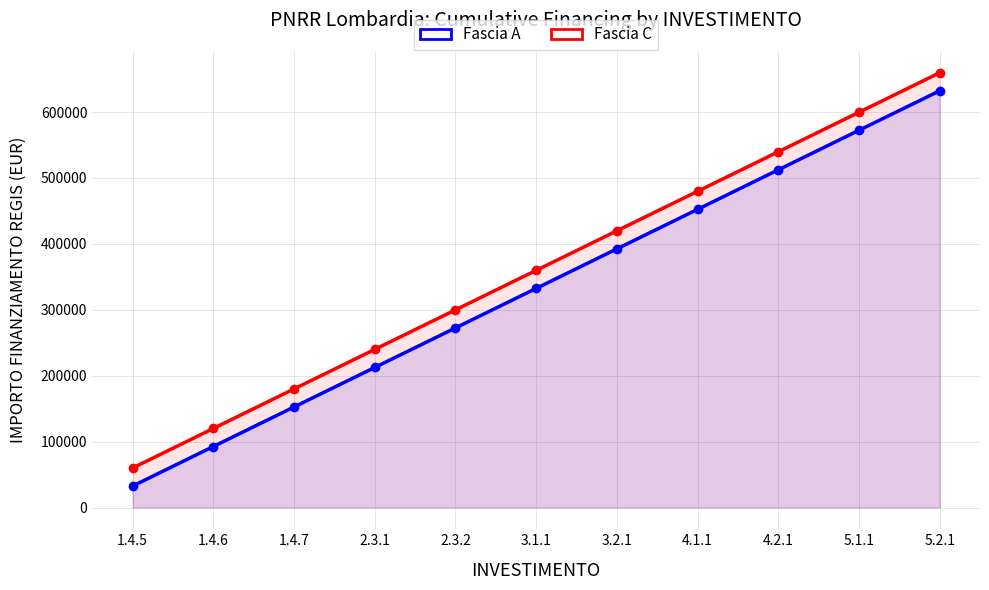

What is the total value across all series at 3.2.1?

812147